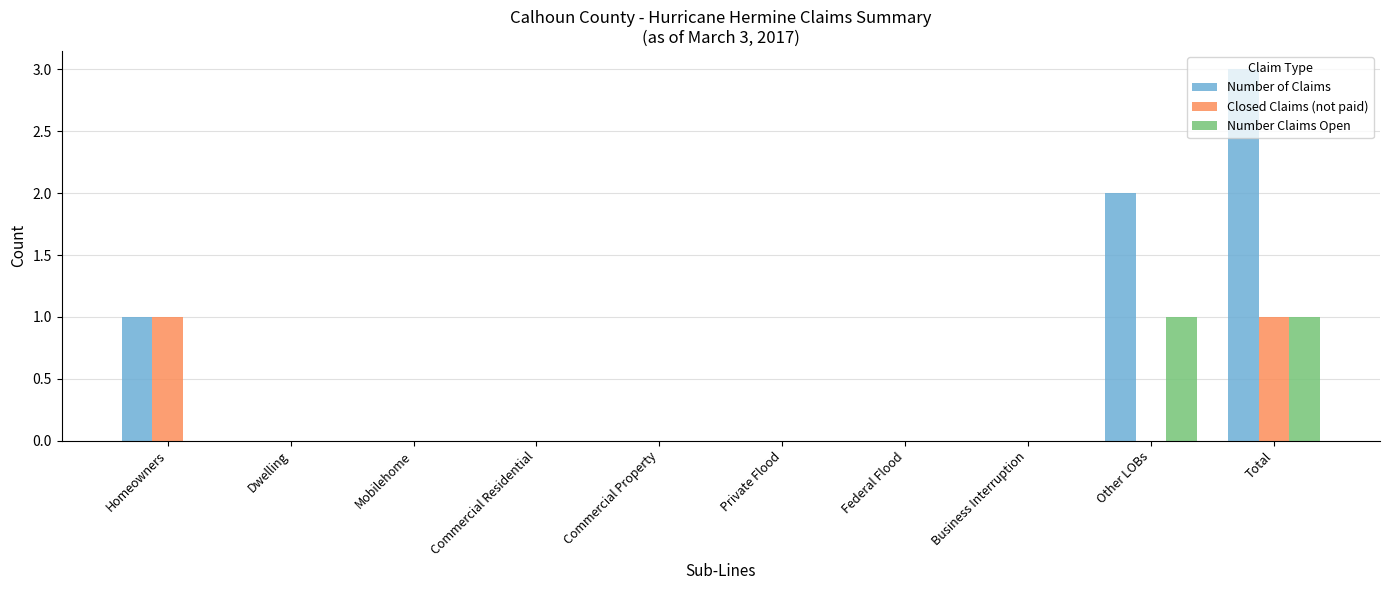

At which category is the sum across all series the highest?

Total